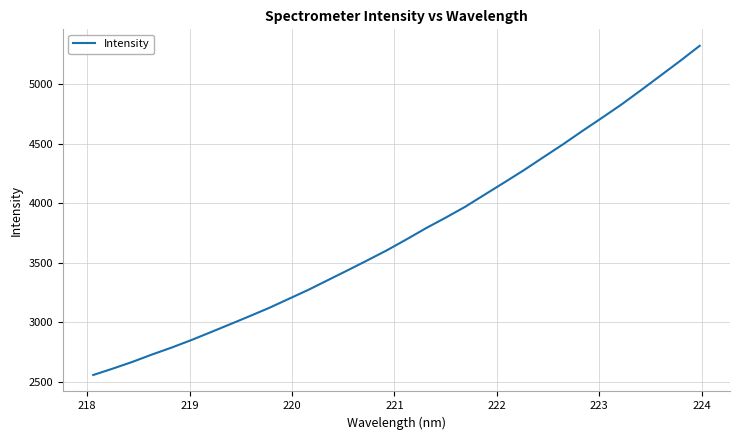

True or false: there are more than 1 points higher than both neighbors.

False